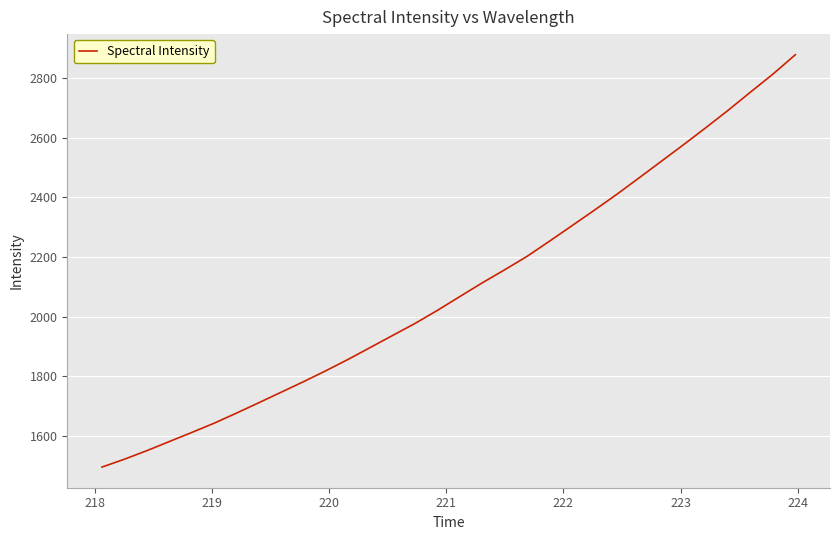

What is the difference between the maximum and minimum values?

1381.0